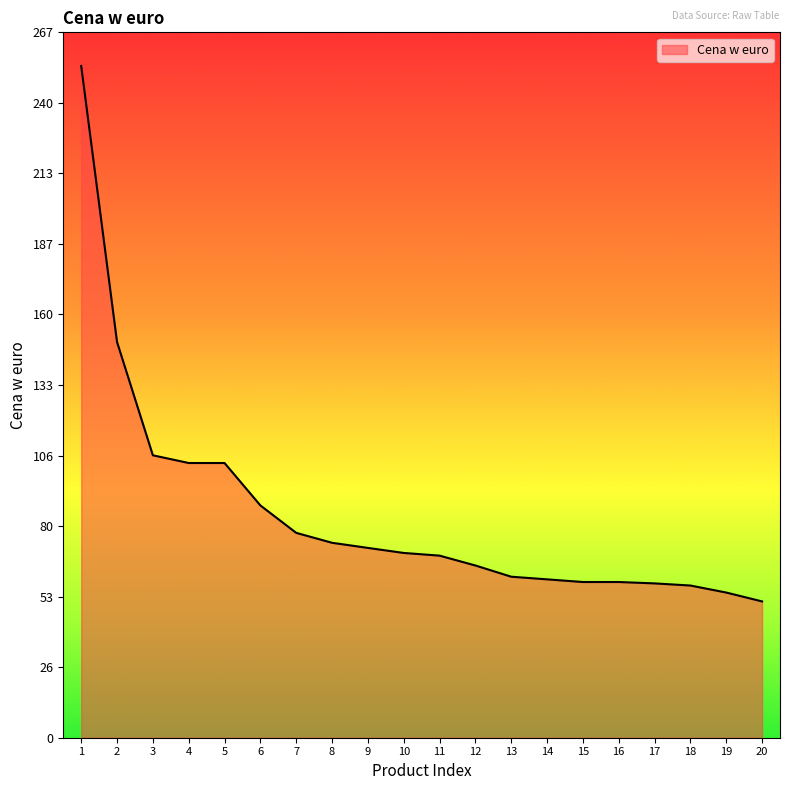

What is the difference between the maximum and minimum values?

202.8